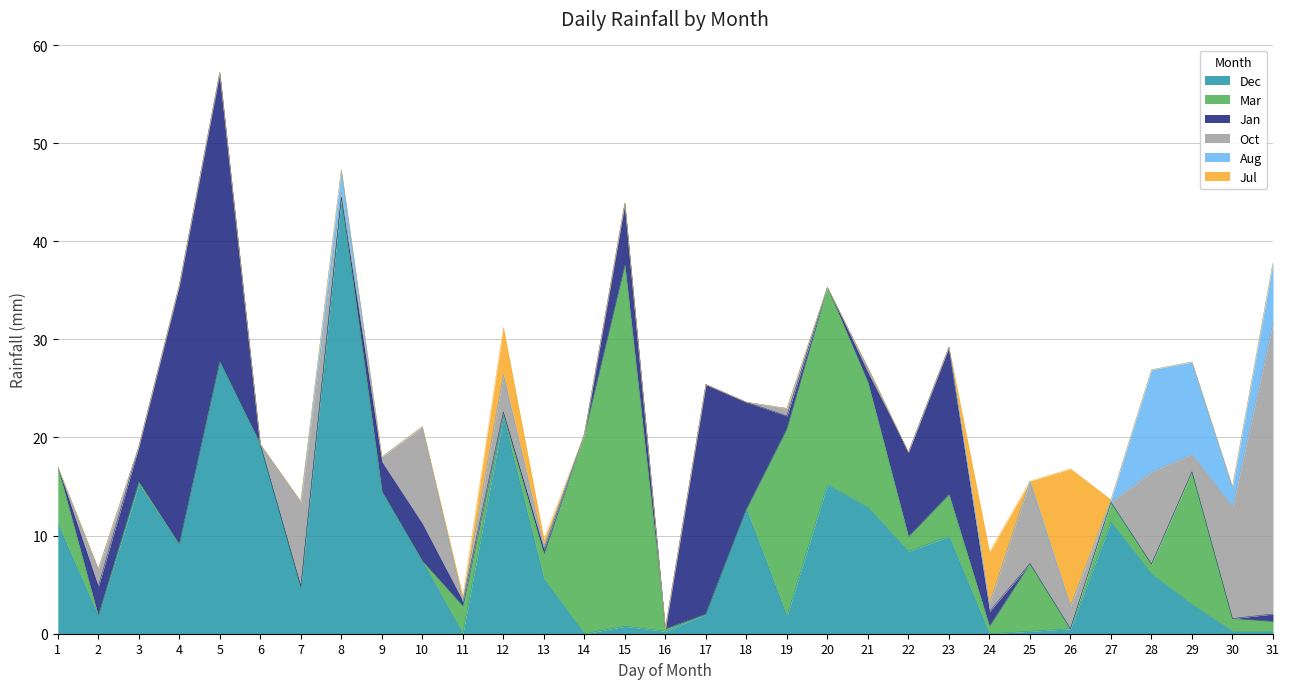

What is the sum of all Jul values?

25.4